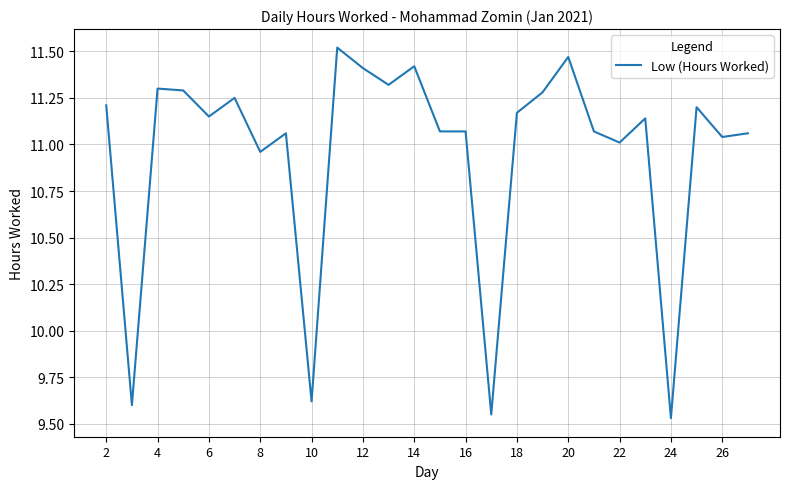

What is the difference between the maximum and minimum values?

2.0